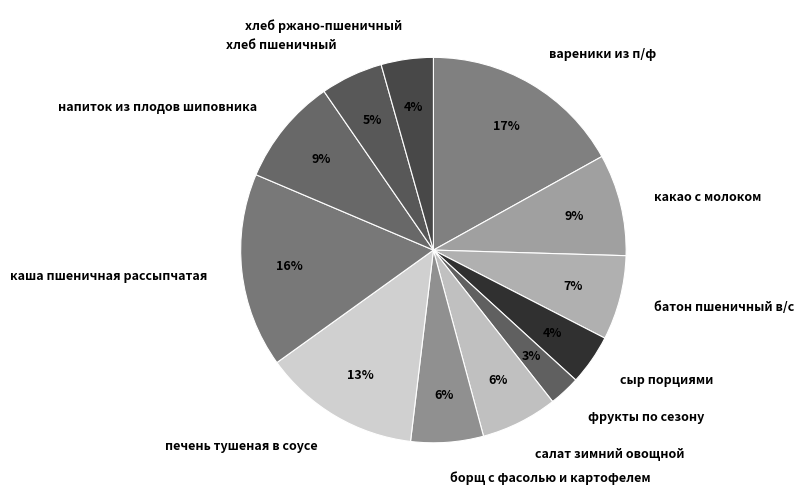

Which slice is the smallest?

фрукты по сезону